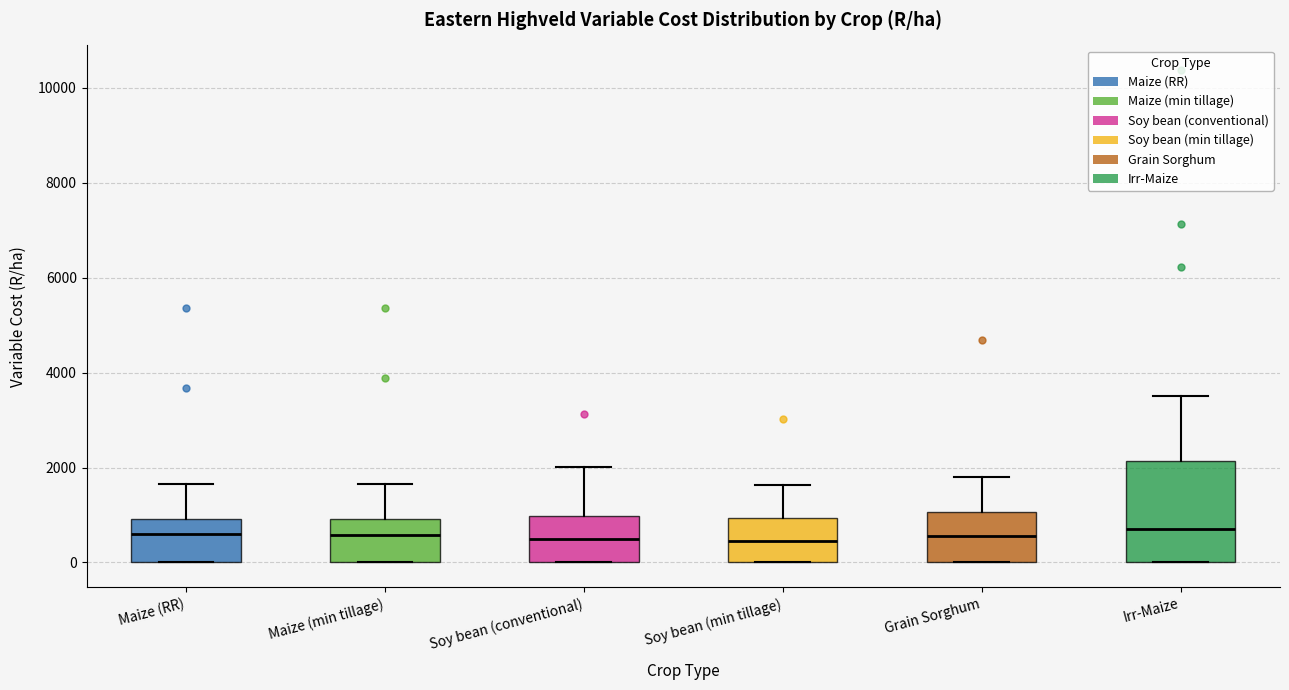

Reading left to right, read every box against the y-axis: the position of its median line, the range the box covers, and the ends of its whiskers. The values are not printed on the chart, so give them approximately, as read against the axis.

Maize (RR): median 600, box 0 to 1000, whiskers 0 to 1600
Maize (min tillage): median 600, box 0 to 1000, whiskers 0 to 1600
Soy bean (conventional): median 600, box 0 to 1000, whiskers 0 to 2000
Soy bean (min tillage): median 400, box 0 to 1000, whiskers 0 to 1600
Grain Sorghum: median 600, box 0 to 1000, whiskers 0 to 1800
Irr-Maize: median 800, box 0 to 2200, whiskers 0 to 3600